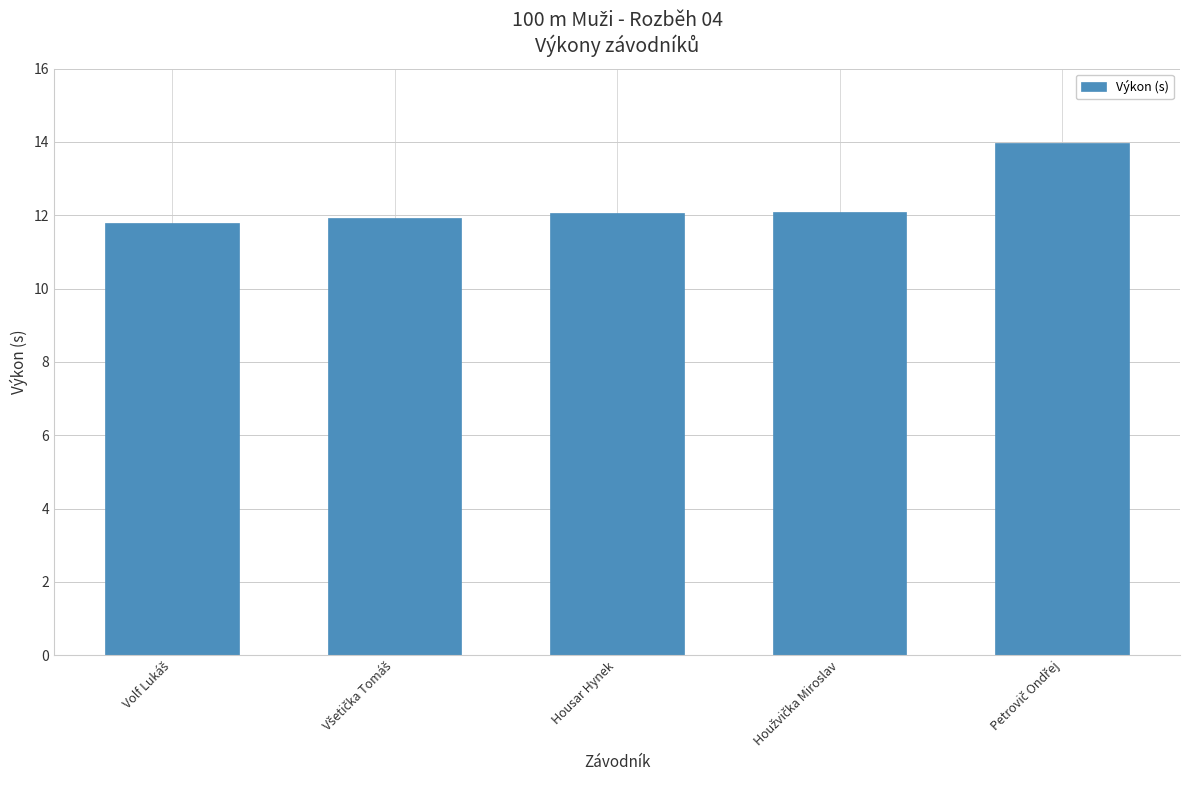

What is the smallest value displayed?

11.8